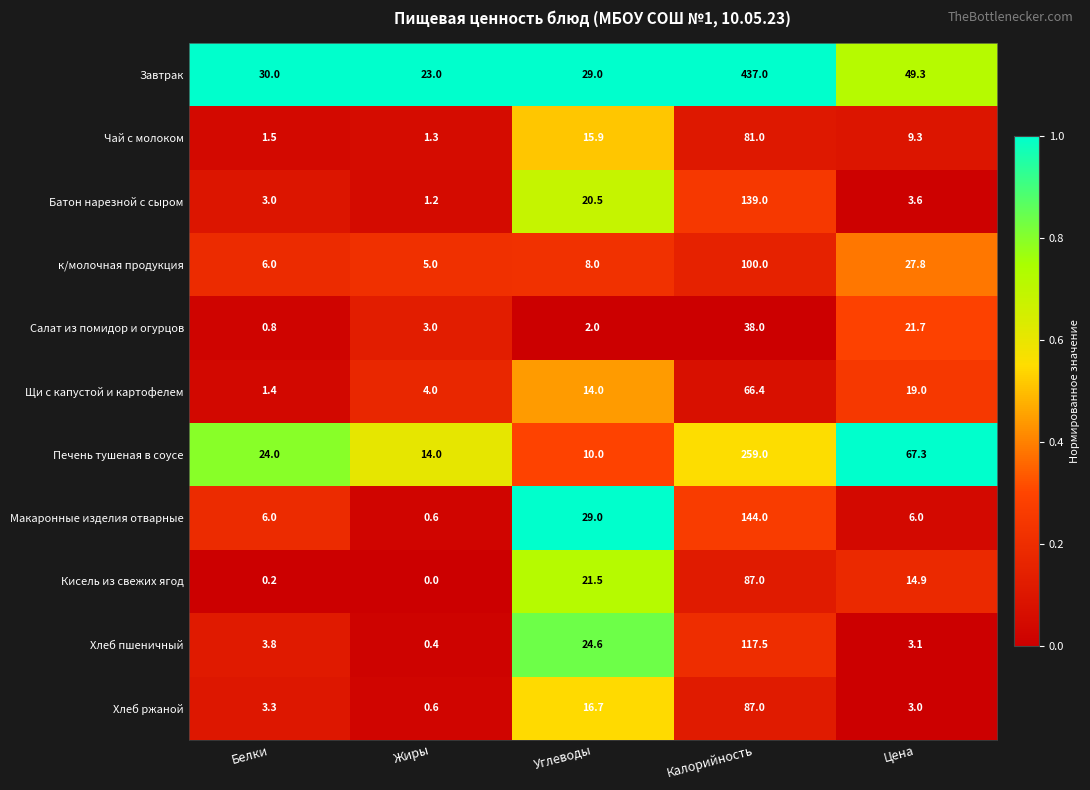

Which category has the highest value across all series?

Калорийность